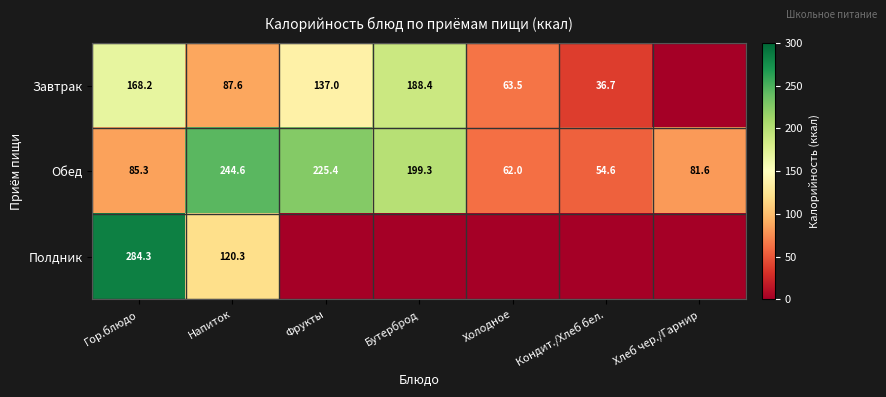

At which category is the sum across all series the highest?

Гор.блюдо